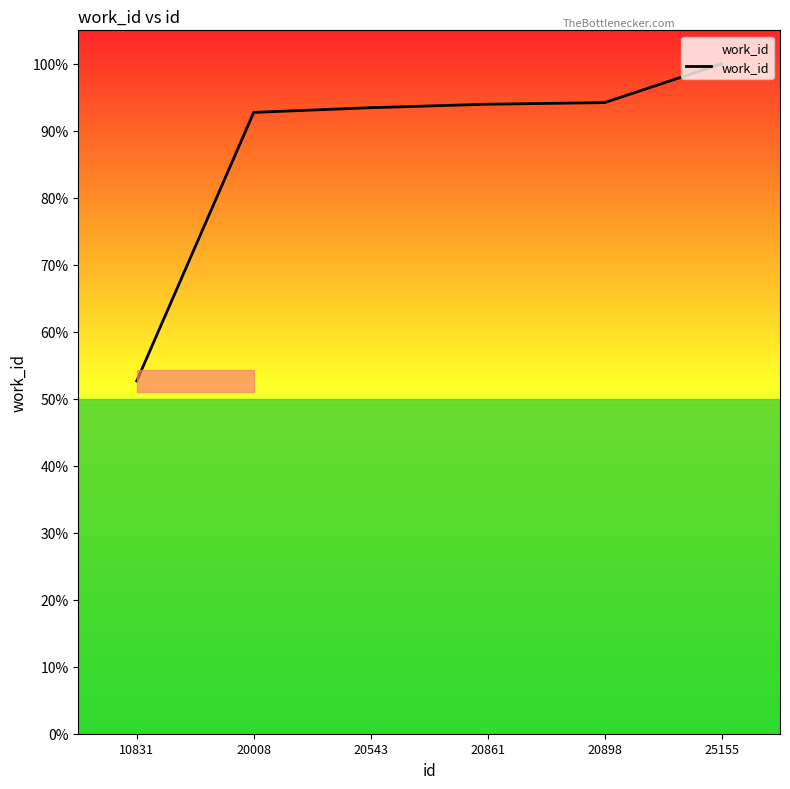

Reading left to right, list all the values displayed in this chart.

4175	7354	7410	7451	7470	7929